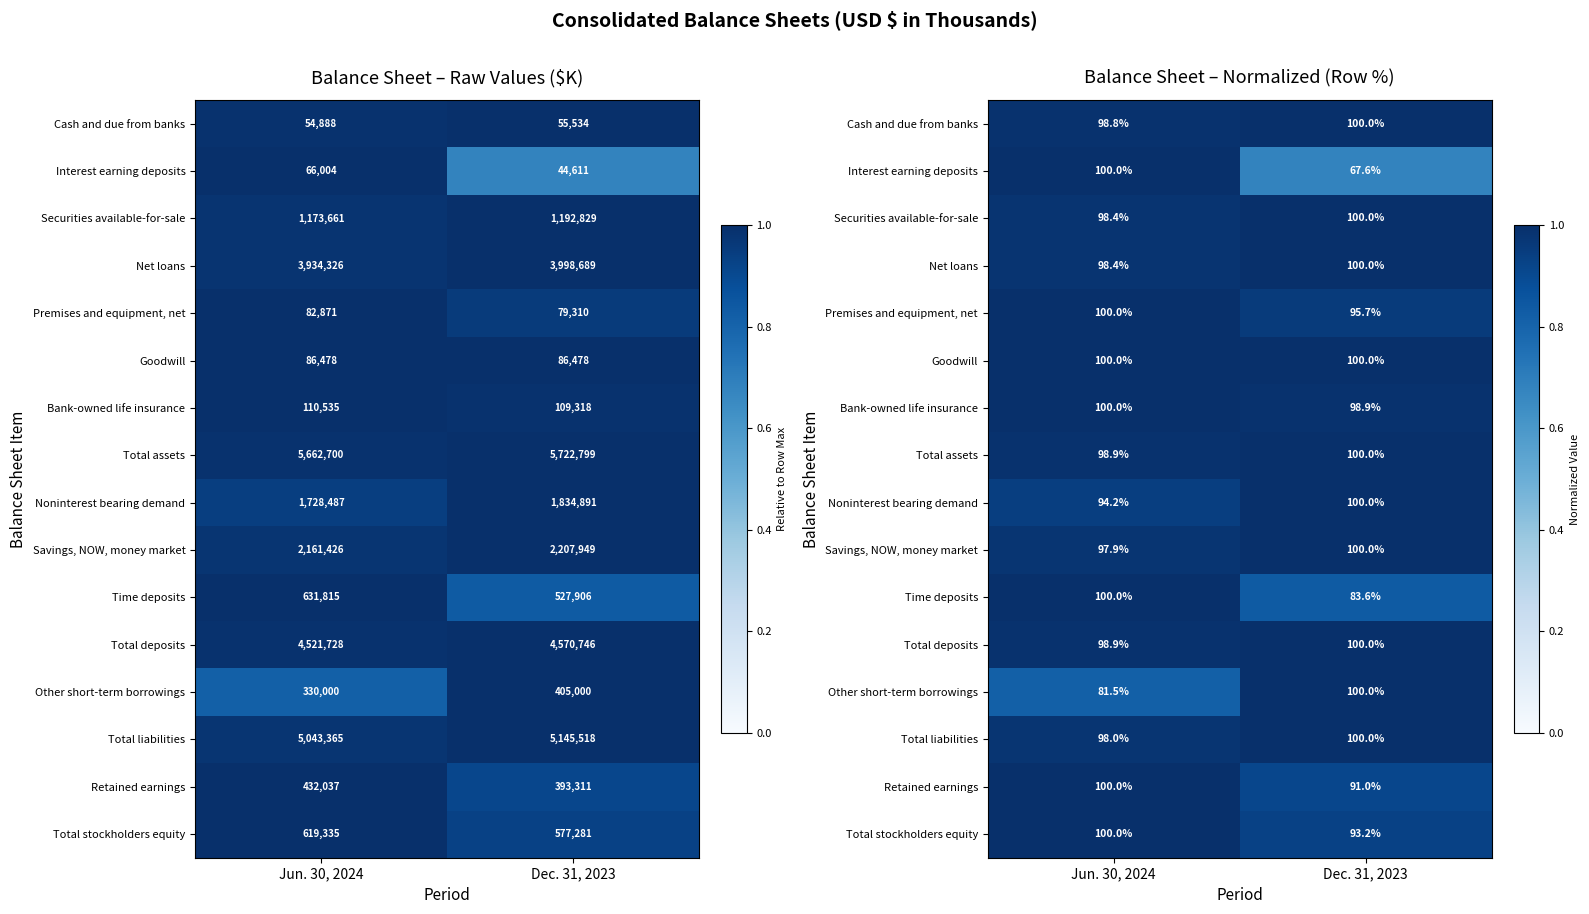

How many distinct data groups are displayed?

16